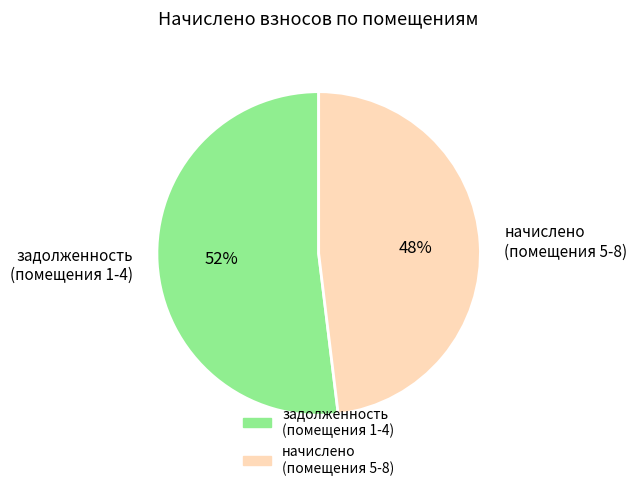

Is there a majority slice in this chart?

Yes